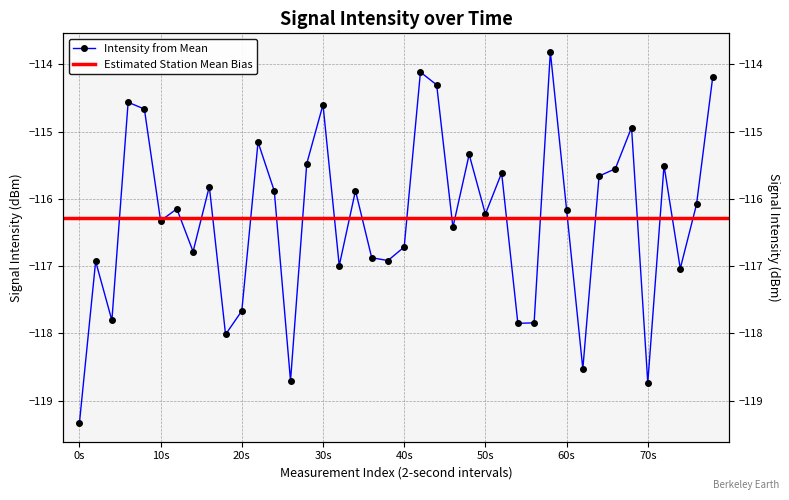

Does the chart display data point markers on the line(s)?

Yes